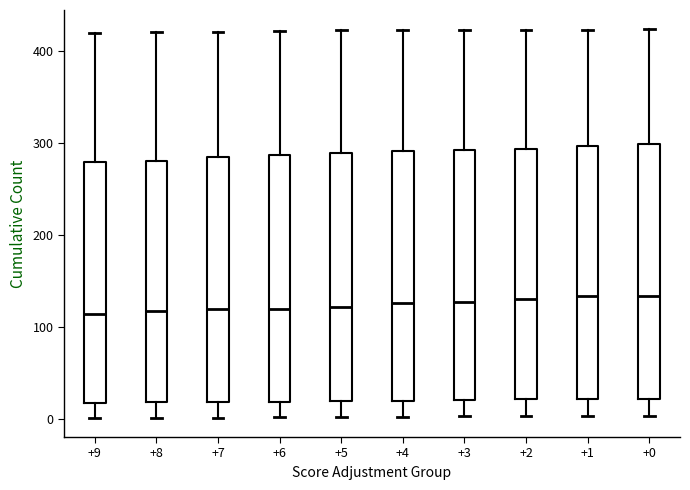

Where does the lower whisker of the box at x = +7 end on the y-axis? The values are not printed on the chart, so give them approximately, as read against the axis.

0